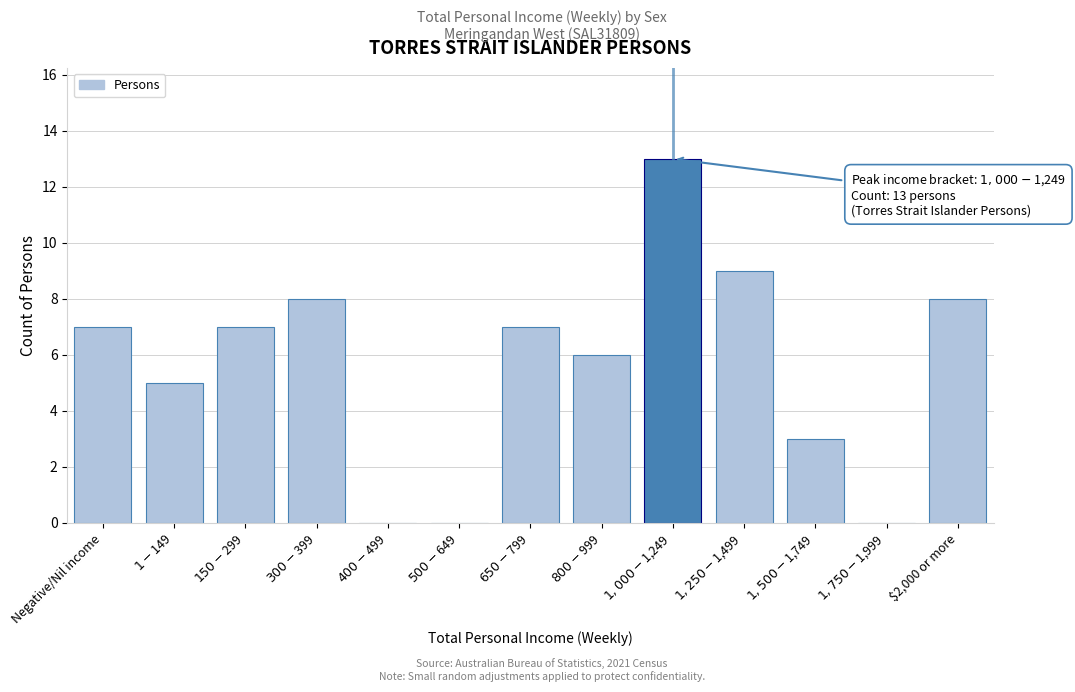

What is the maximum value shown in the chart?

13